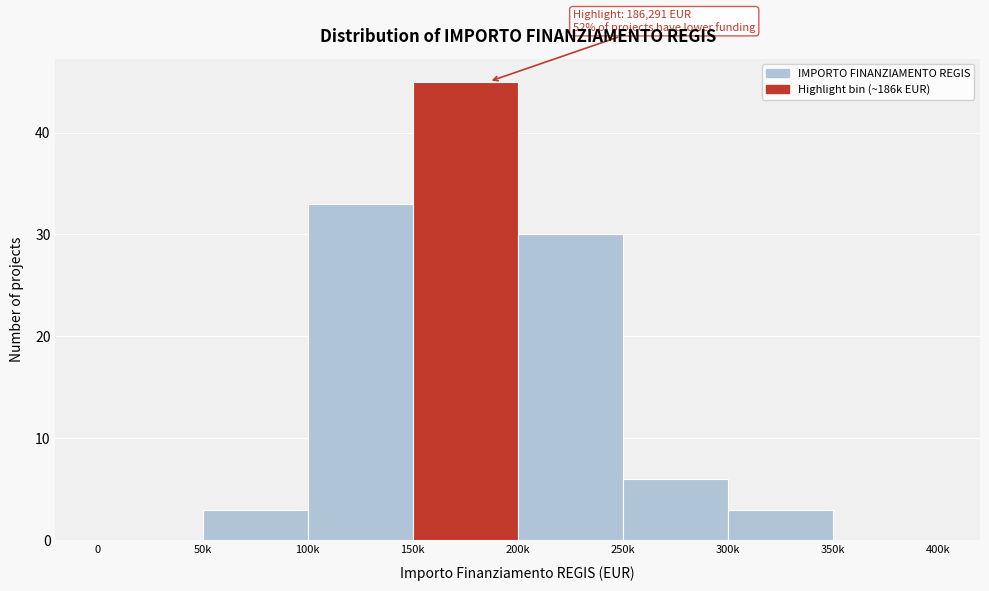

Reading left to right, transcribe all the data shown in this chart.

0=0	50k=3	100k=33	150k=45	200k=30	250k=6	300k=3	350k=0